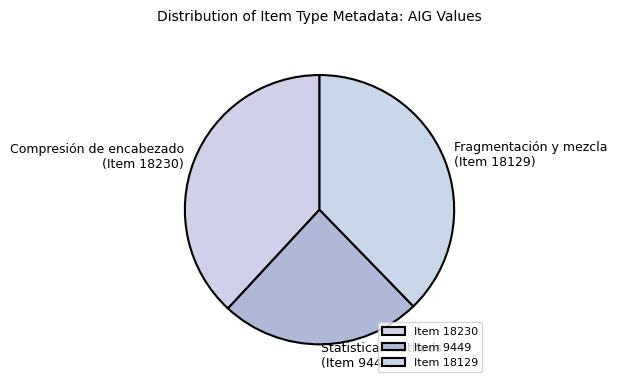

Which has a higher value, Compresión de encabezado (Item 18230) or Statistical methods (Item 9449)?

Compresión de encabezado (Item 18230)